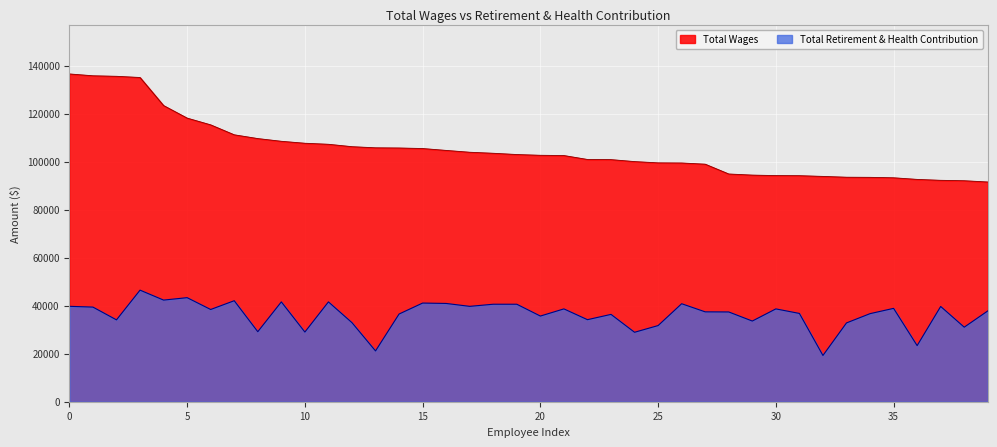

Read the Total Wages value at 33.

93544